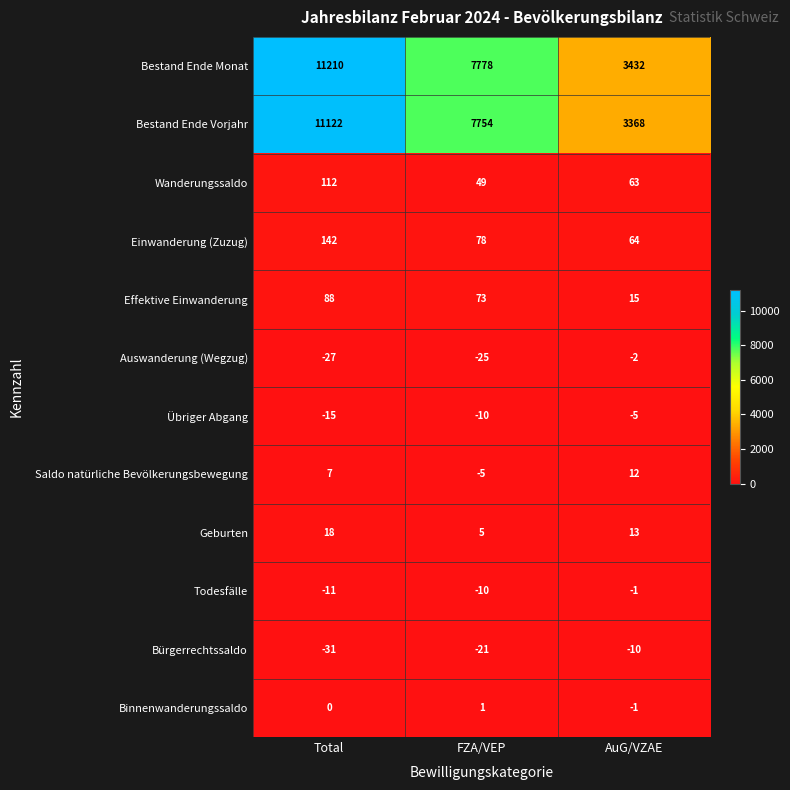

Which label corresponds to the smallest value in the chart?

Total